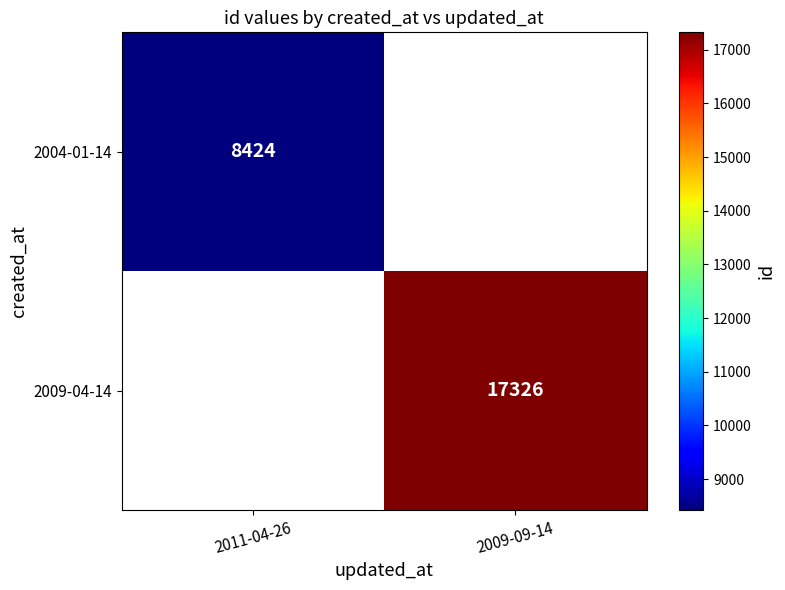

Count the number of data series in this chart.

2